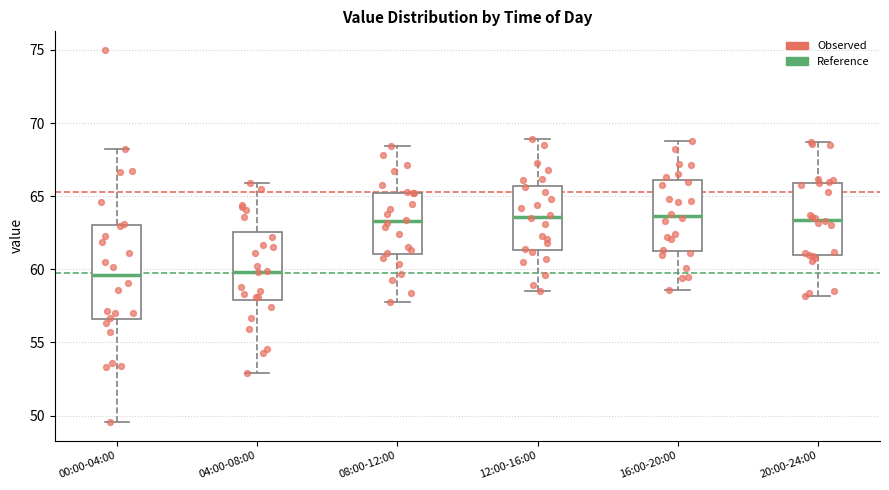

Where is the lower edge of the box for 16:00-20:00 on the y-axis? The values are not printed on the chart, so give them approximately, as read against the axis.

61.5